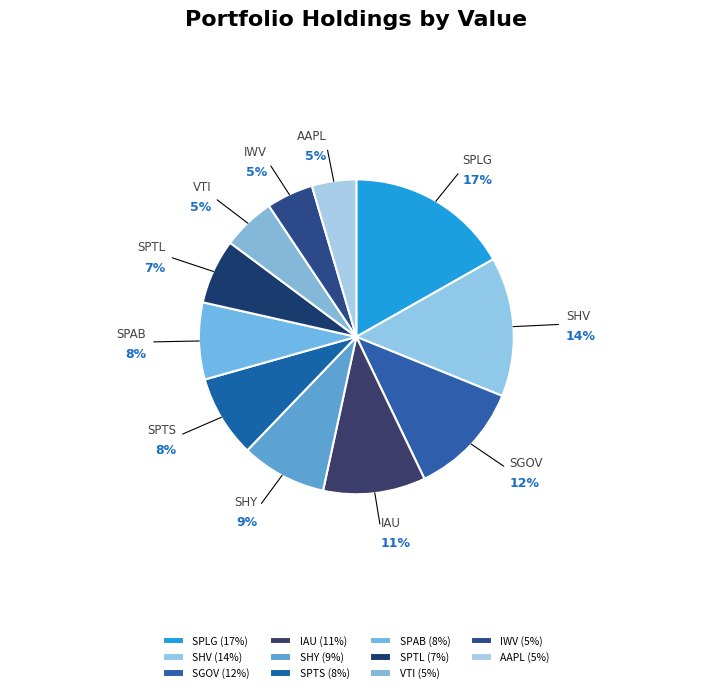

Is SPTL the majority of the pie?

No